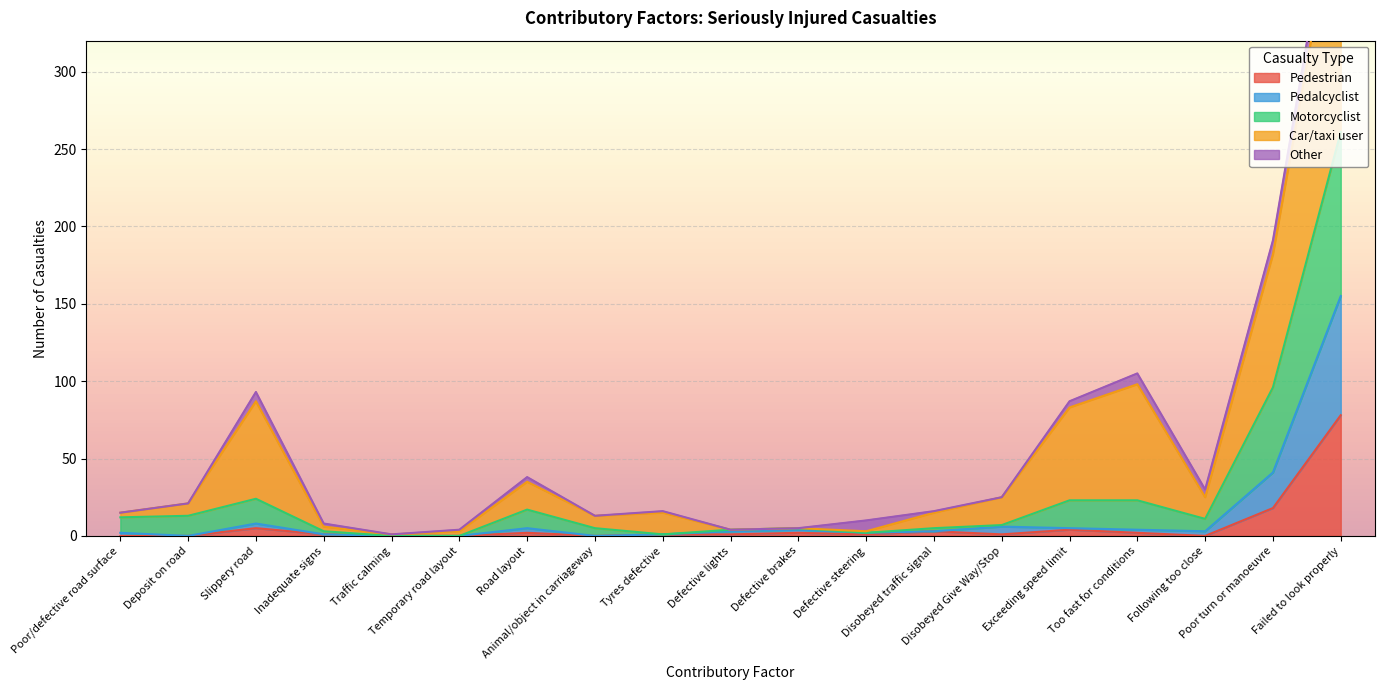

How many positive values does the Pedestrian series have?

13